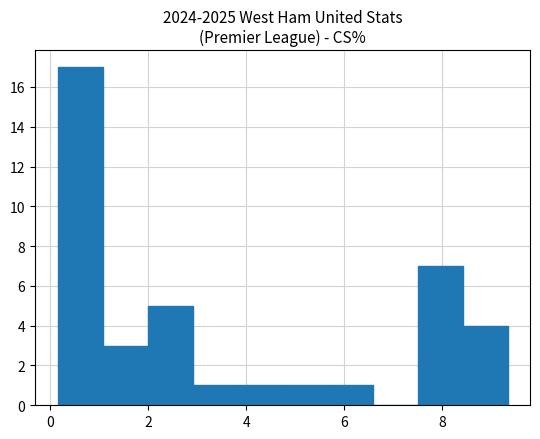

Over which range of the x-axis is the bar tallest?

0.2 to 1.0